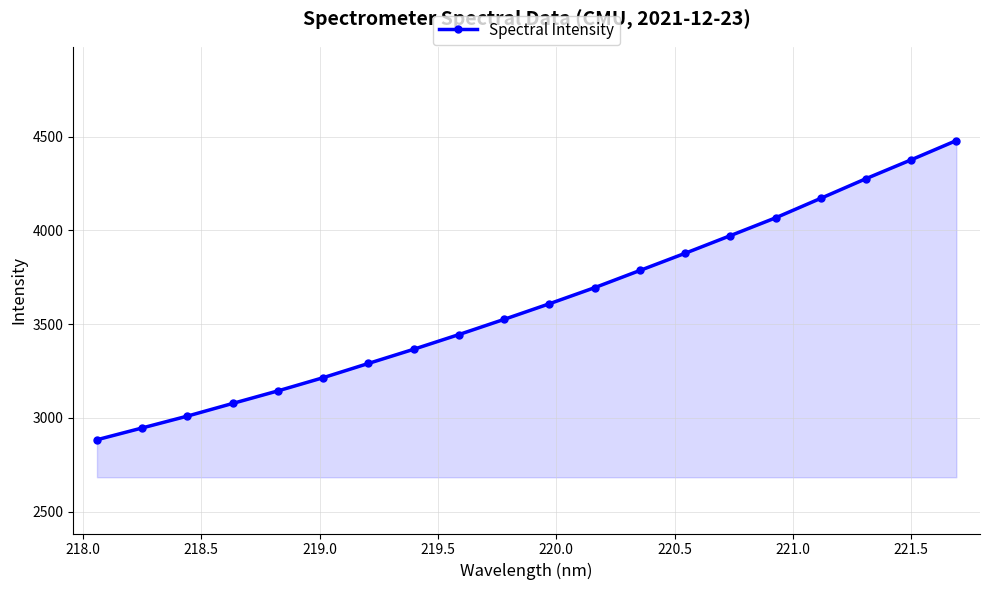

Reading right to left, list all the values displayed in this chart.

4478.5	4375.8	4275.2	4170.4	4066.3	3971.4	3877.4	3785.6	3694.1	3608.2	3525.1	3443.9	3365.5	3290.0	3214.0	3143.6	3076.7	3009.1	2945.9	2882.9